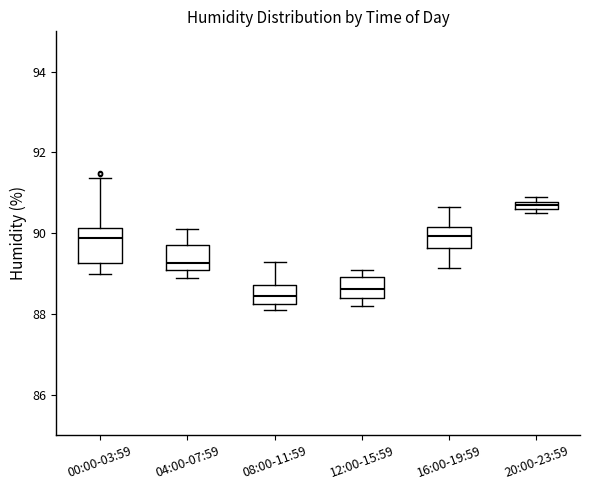

Where does the median line of the box for 16:00-19:59 sit on the y-axis? The values are not printed on the chart, so give them approximately, as read against the axis.

90.0